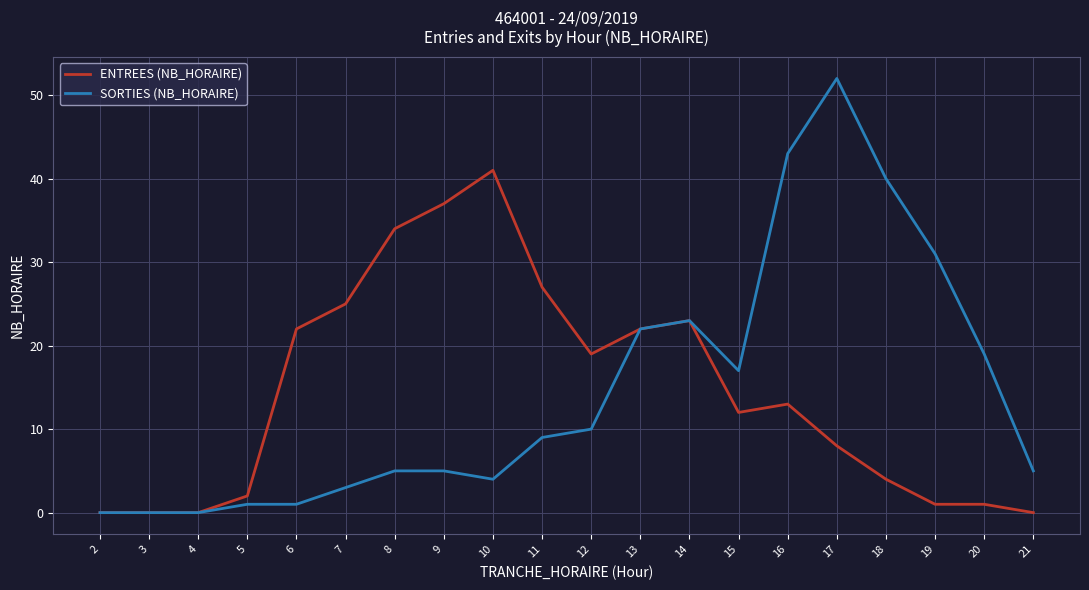

Rank the series by their maximum value, from highest to lowest.

SORTIES (NB_HORAIRE), ENTREES (NB_HORAIRE)